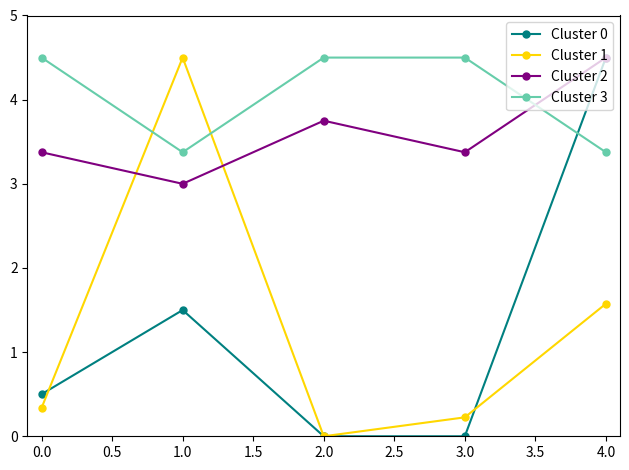

At which category is the sum across all series the highest?

4.0